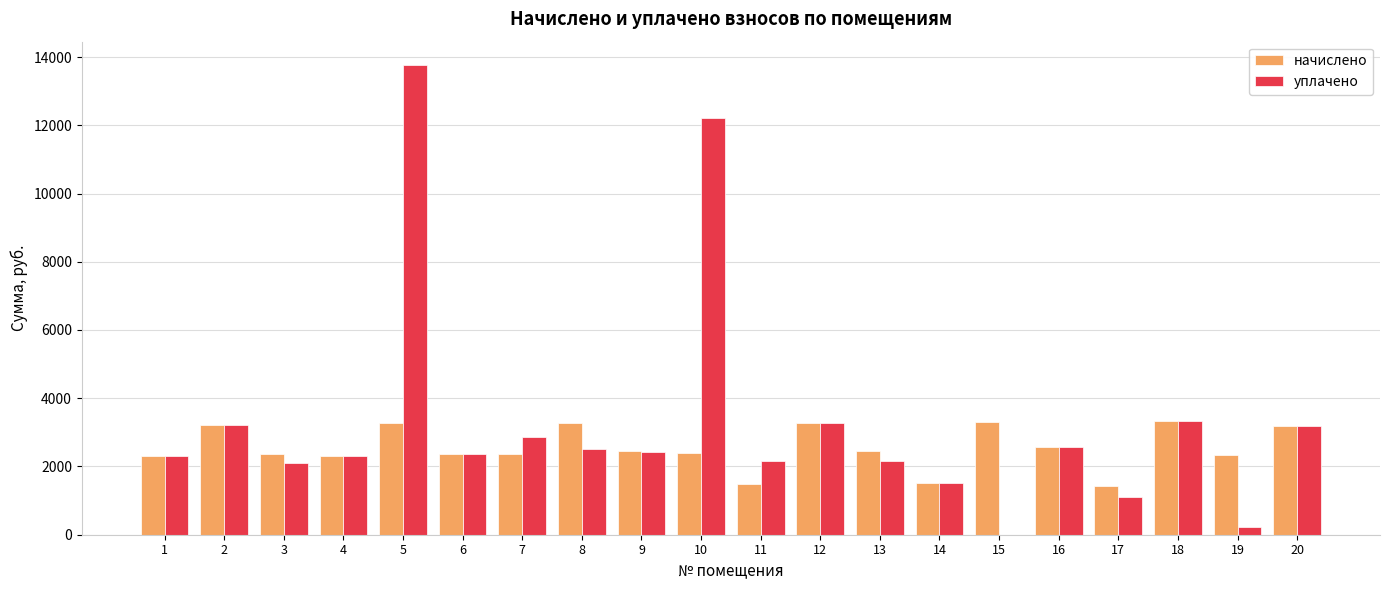

The value of уплачено at 17 is 1104.2. True or false?

True